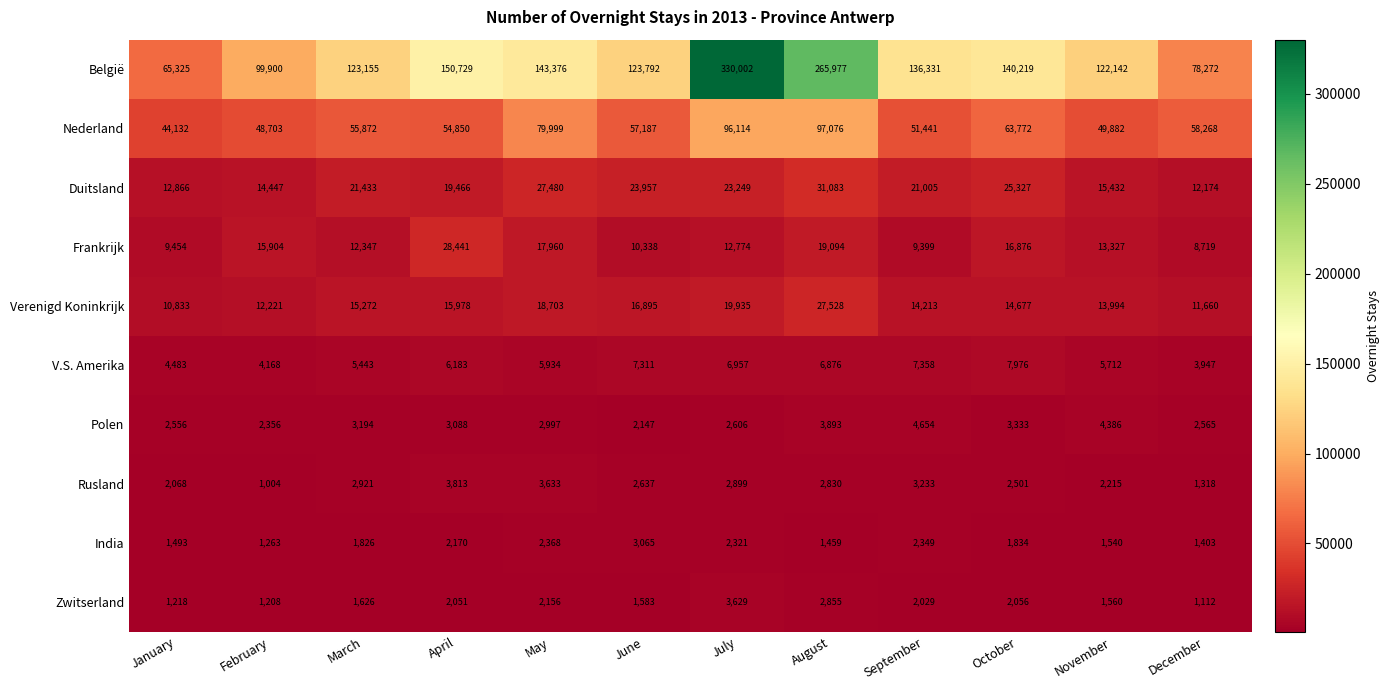

Between April and July, which series saw the biggest shift?

België